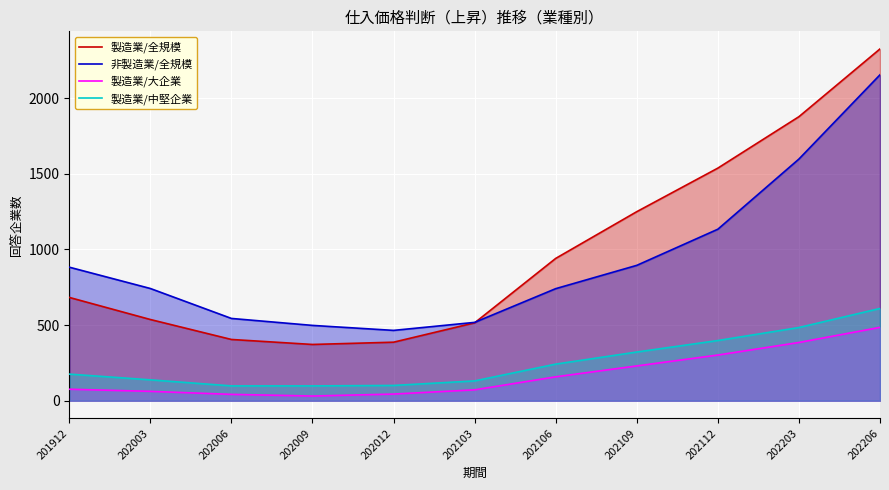

True or false: 製造業/全規模 has more than 0 interior local peaks.

False